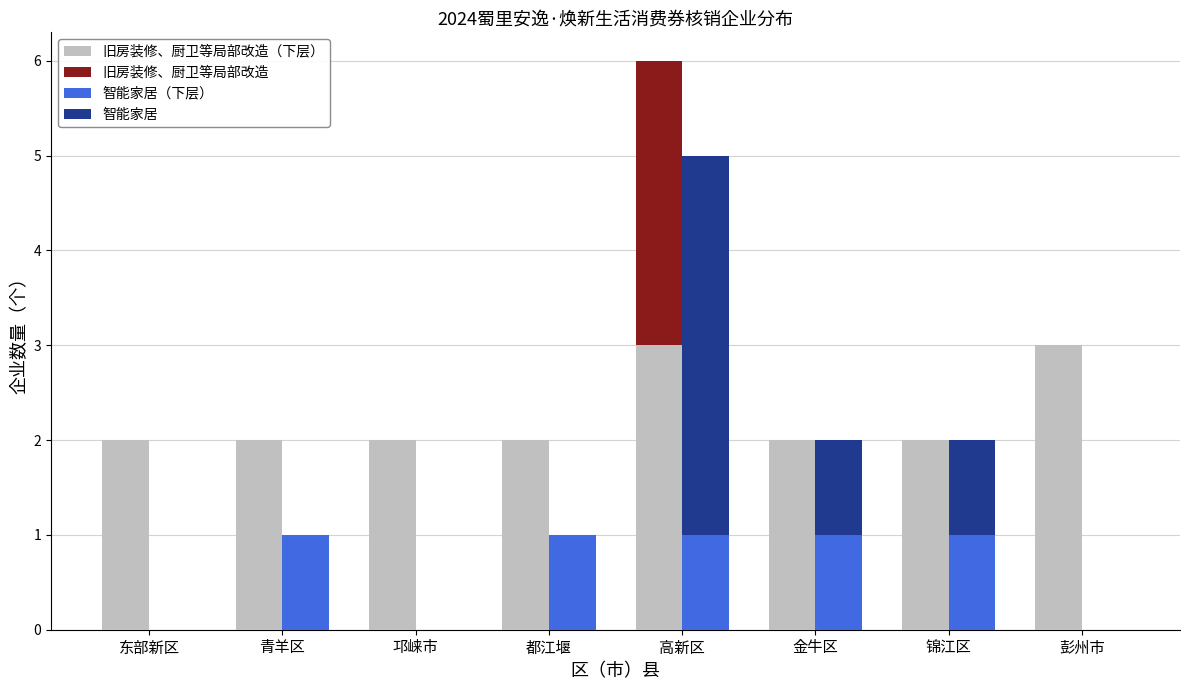

Which label corresponds to the smallest value in the chart?

东部新区